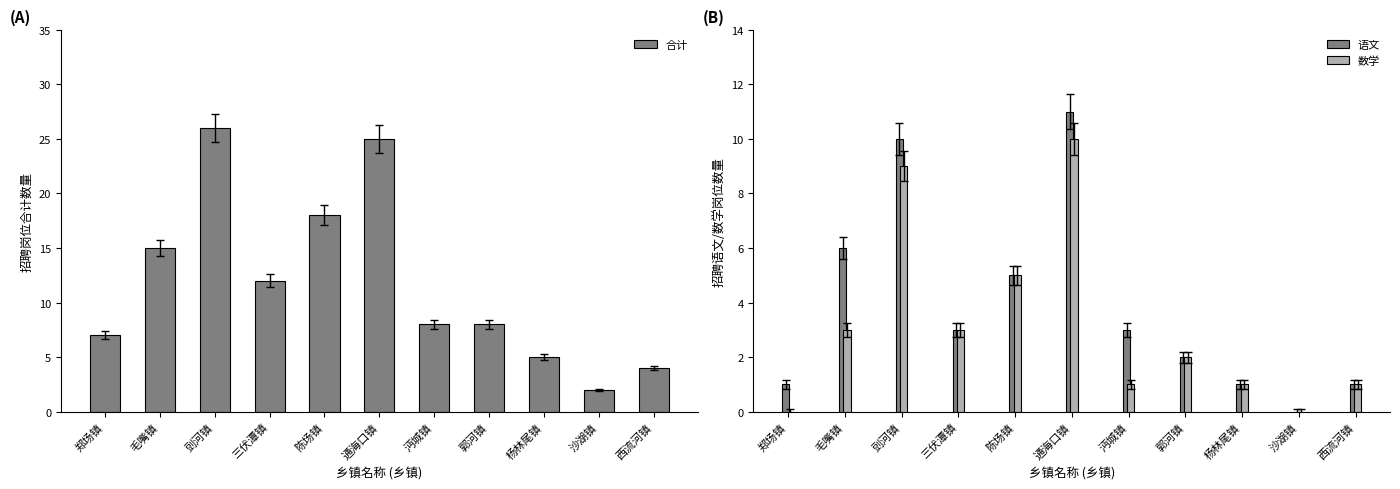

Read the 语文 value at 郭河镇.

2